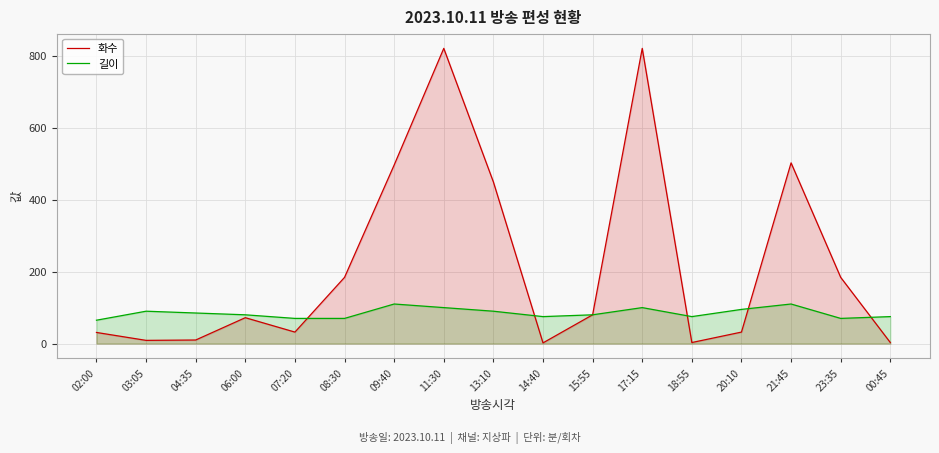

Which category has the lowest value in the 화수 series?

14:40